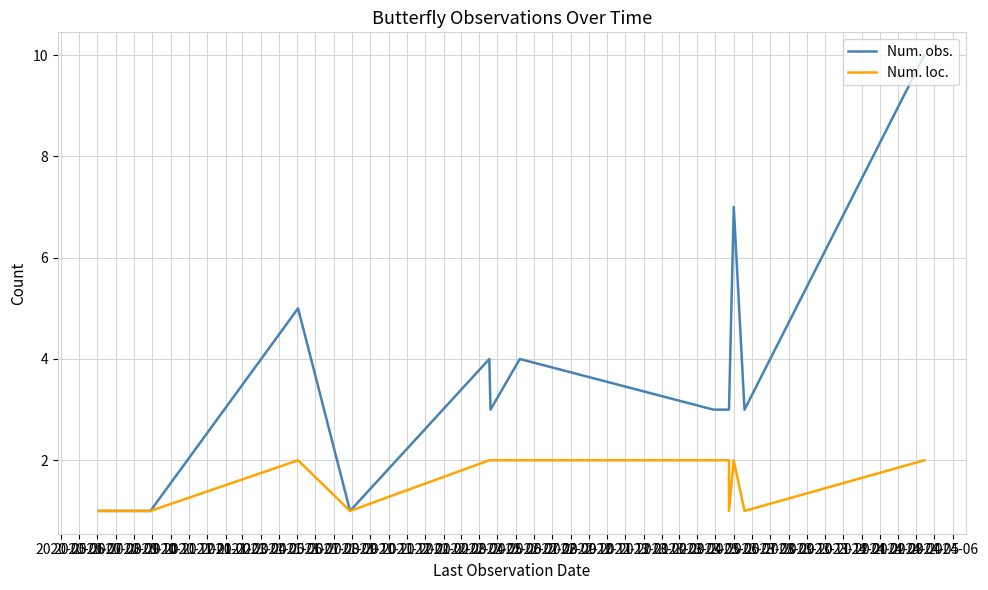

True or false: Num. obs. has a value of 1 at 2020-09.

False